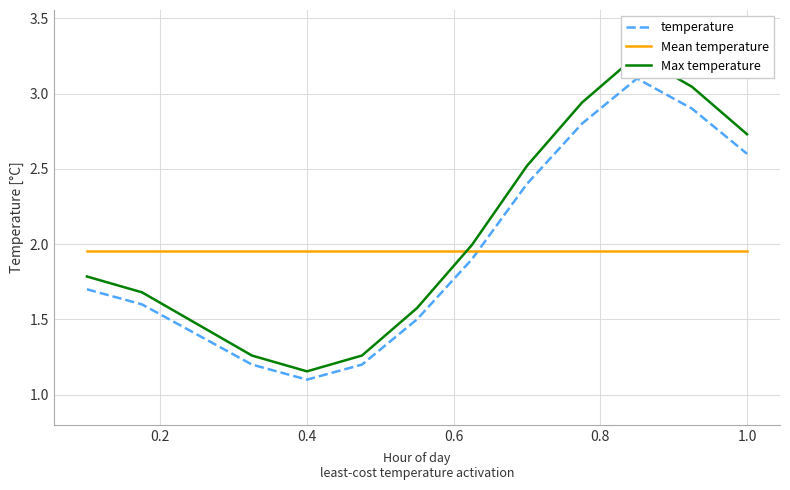

What is the minimum value shown in the chart?

1.1